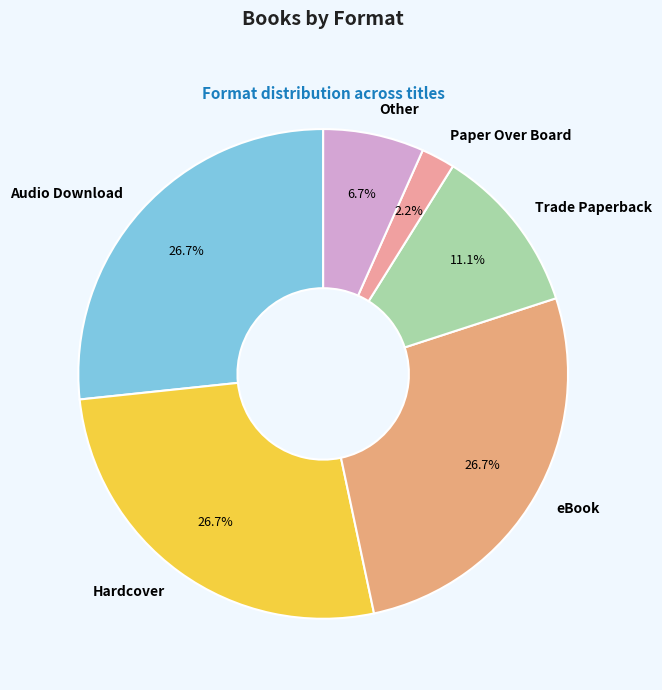

The eBook slice represents 31% of the pie. True or false?

False